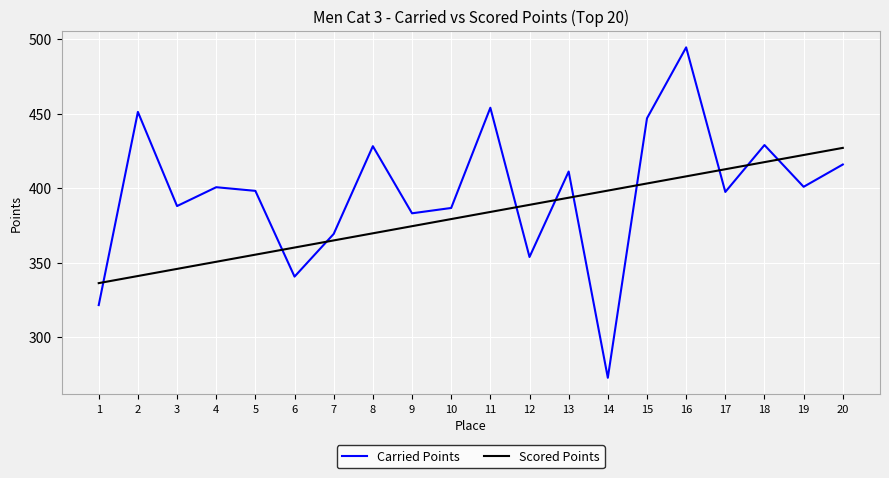

What is the difference between the second highest and minimum values in the Scored Points series?

86.0